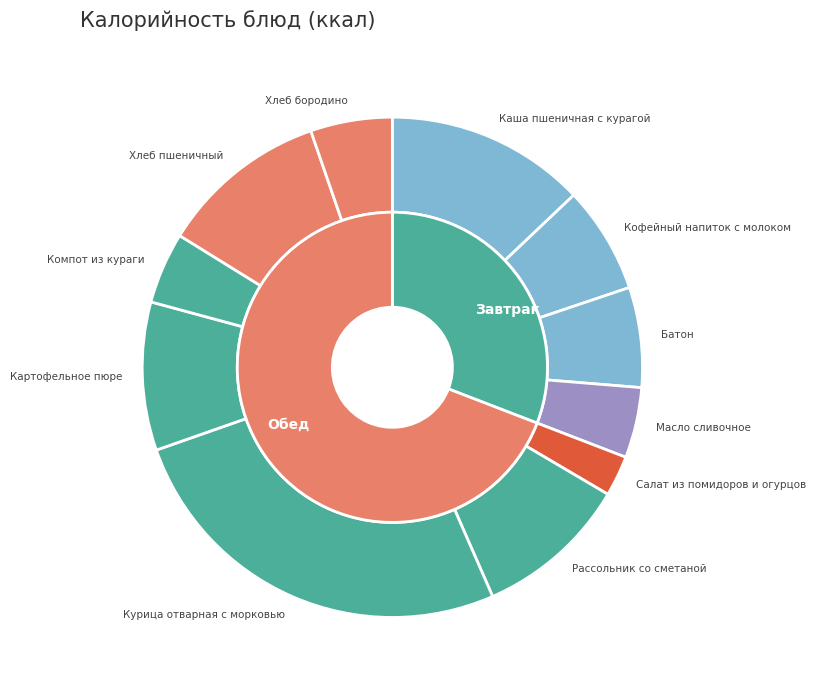

To the nearest percent, what is the difference between the Салат из помидоров и огурцов and Хлеб пшеничный slice percentages?

8%